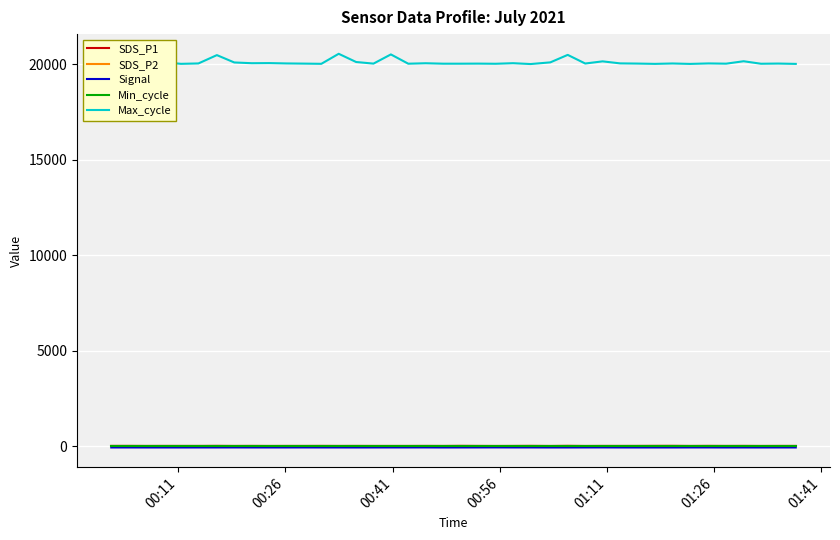

What is the greatest value displayed?

20546.0